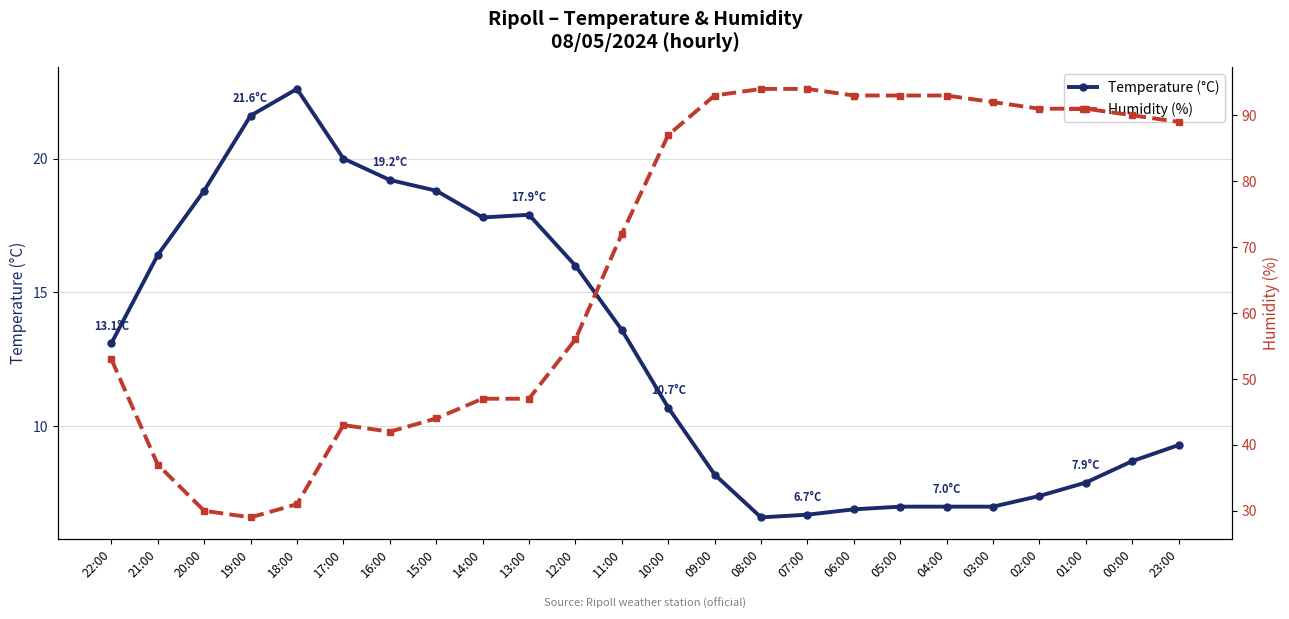

True or false: Humidity (%) has a value of 146.5 at 02:00.

False